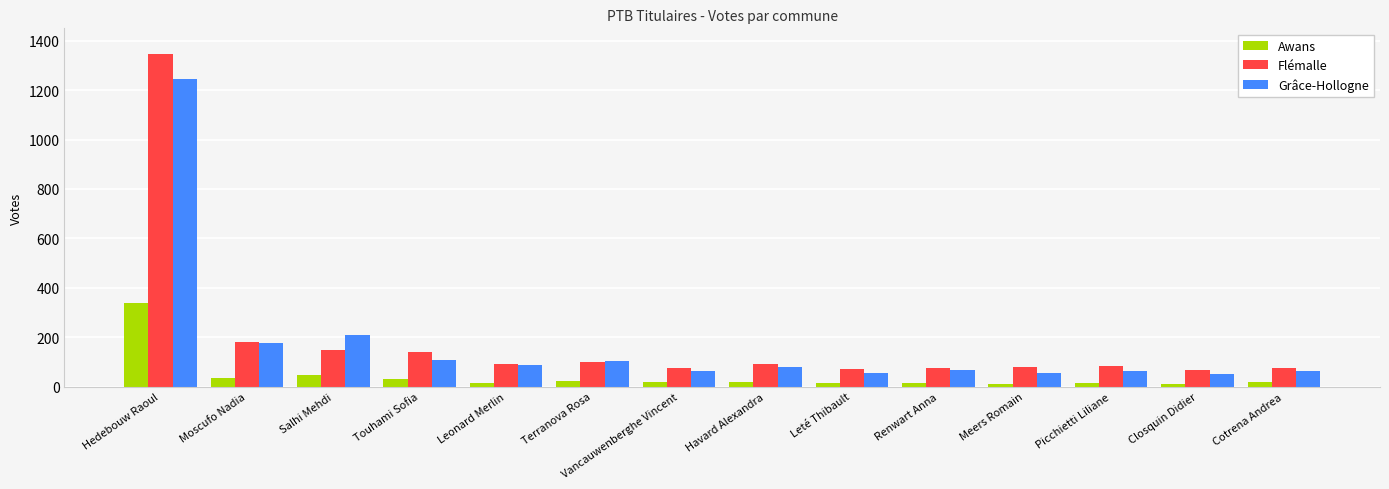

What is the lowest value of the Grâce-Hollogne series?

52